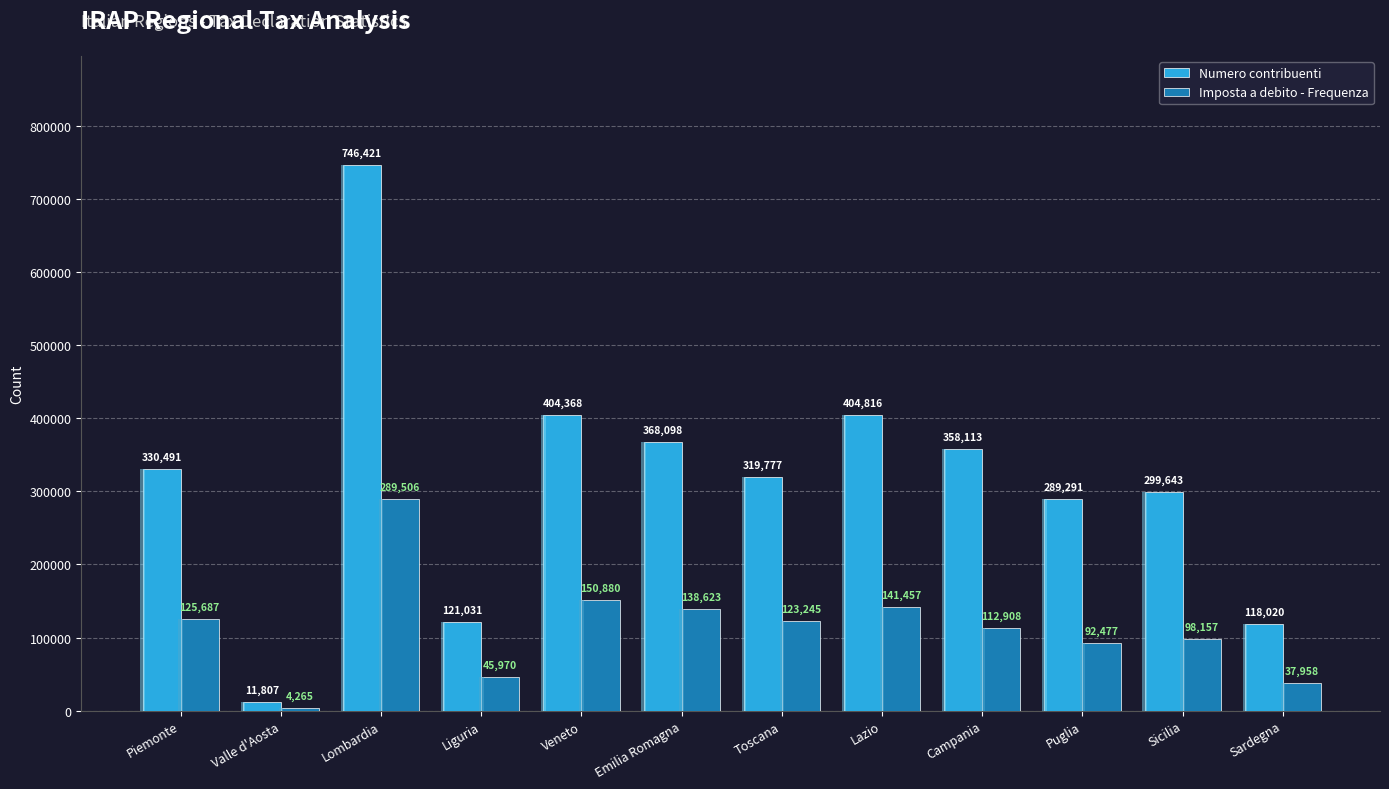

Rank the series at Valle d'Aosta from highest to lowest value.

Numero contribuenti, Imposta a debito - Frequenza